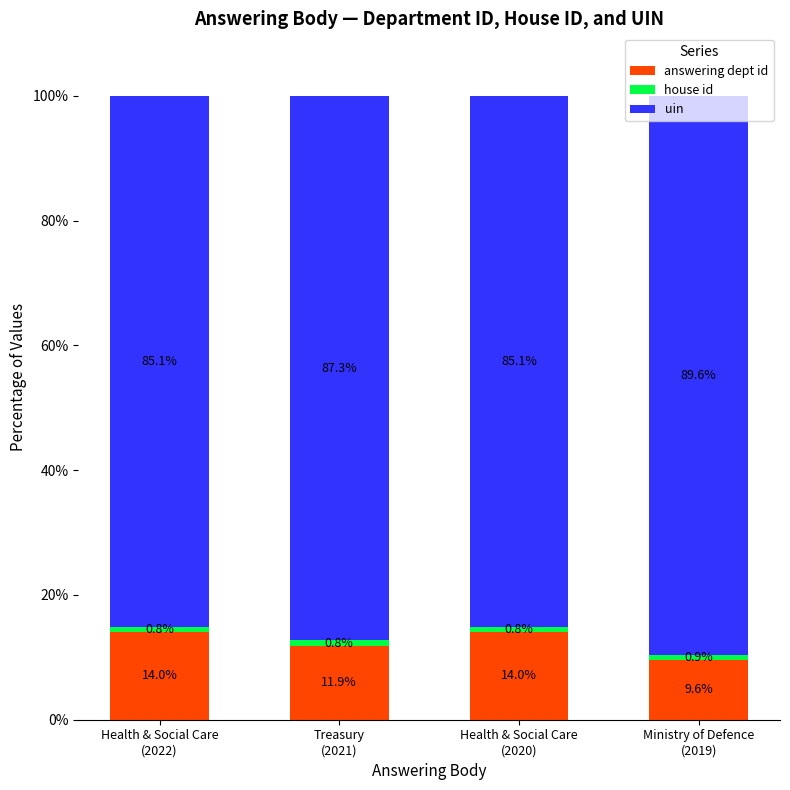

What is the difference between the maximum and minimum values in the answering dept id series?

4.5